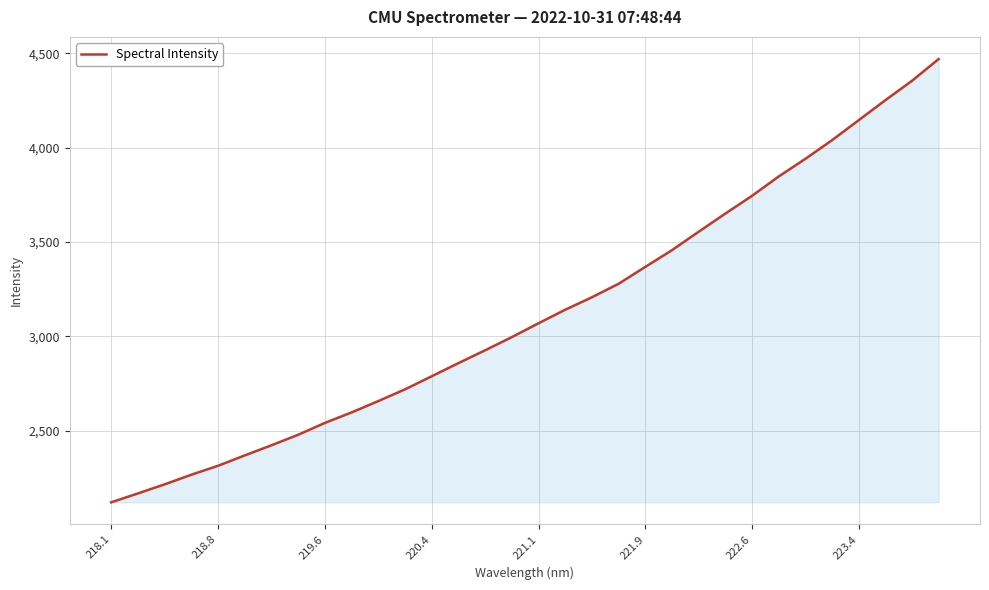

What is the greatest value displayed?

4469.1